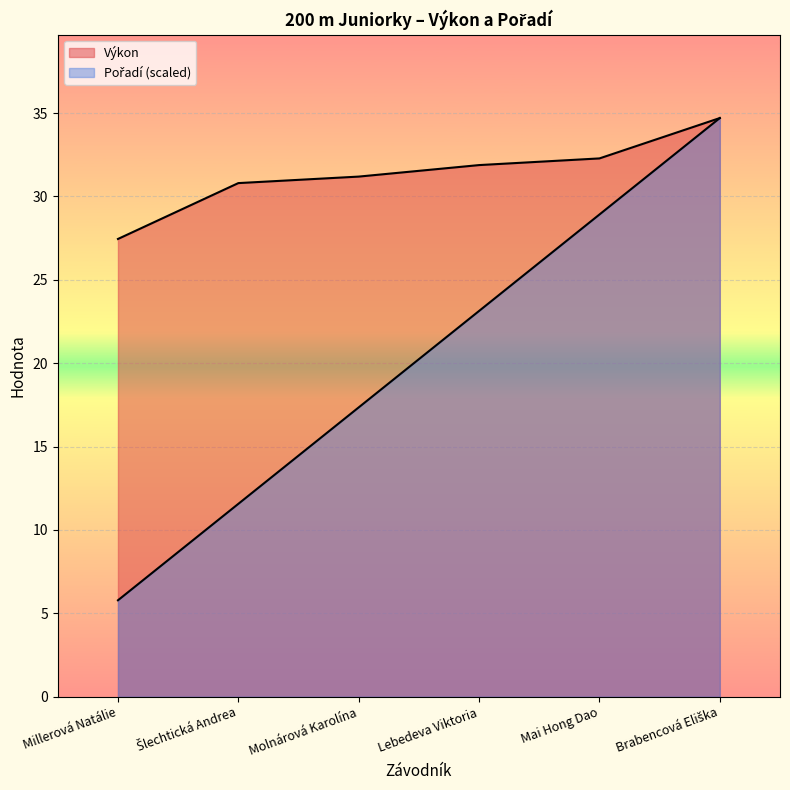

The Pořadí series shows 11.6 at Šlechtická Andrea. True or false?

True